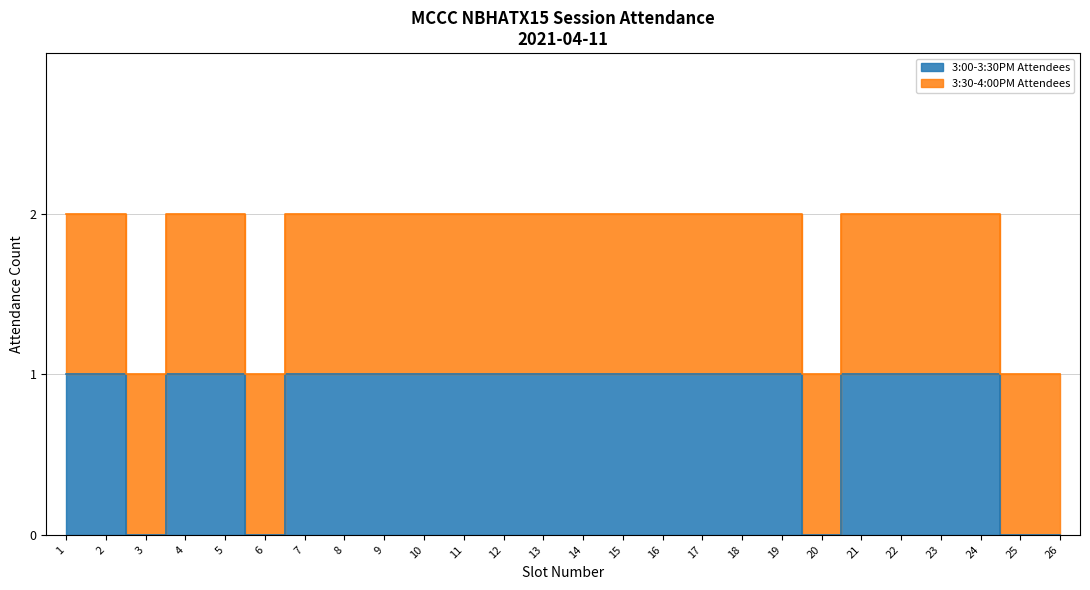

Count the values in the range 1 to 2.

21